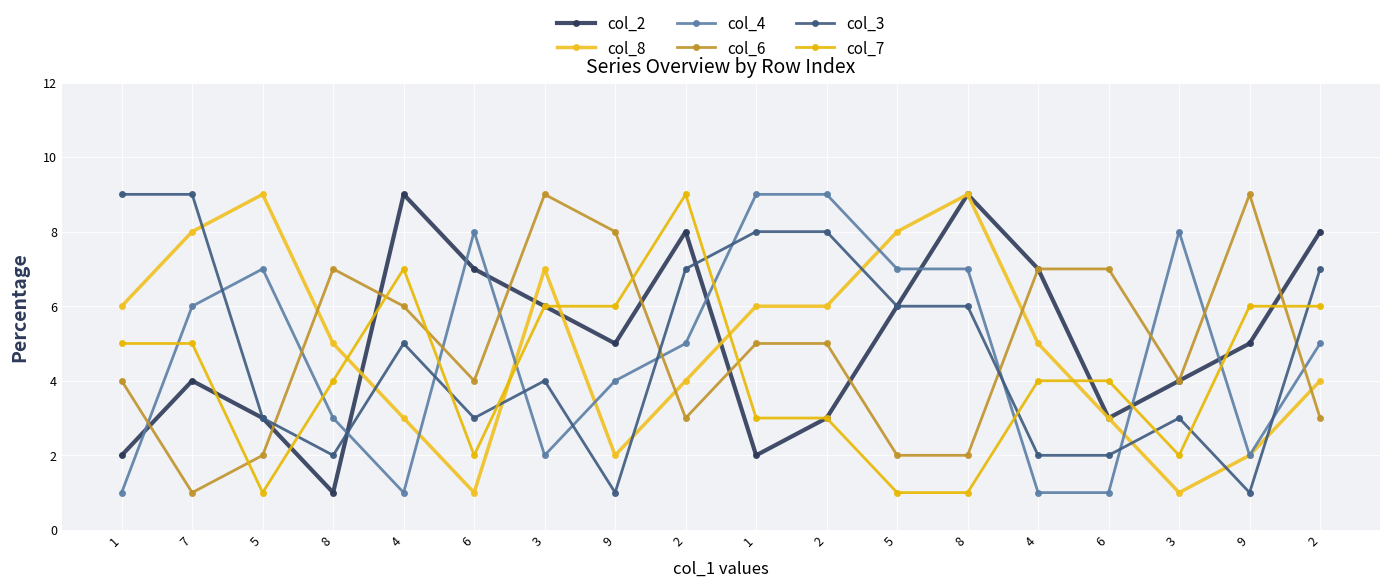

How many distinct data groups are displayed?

6